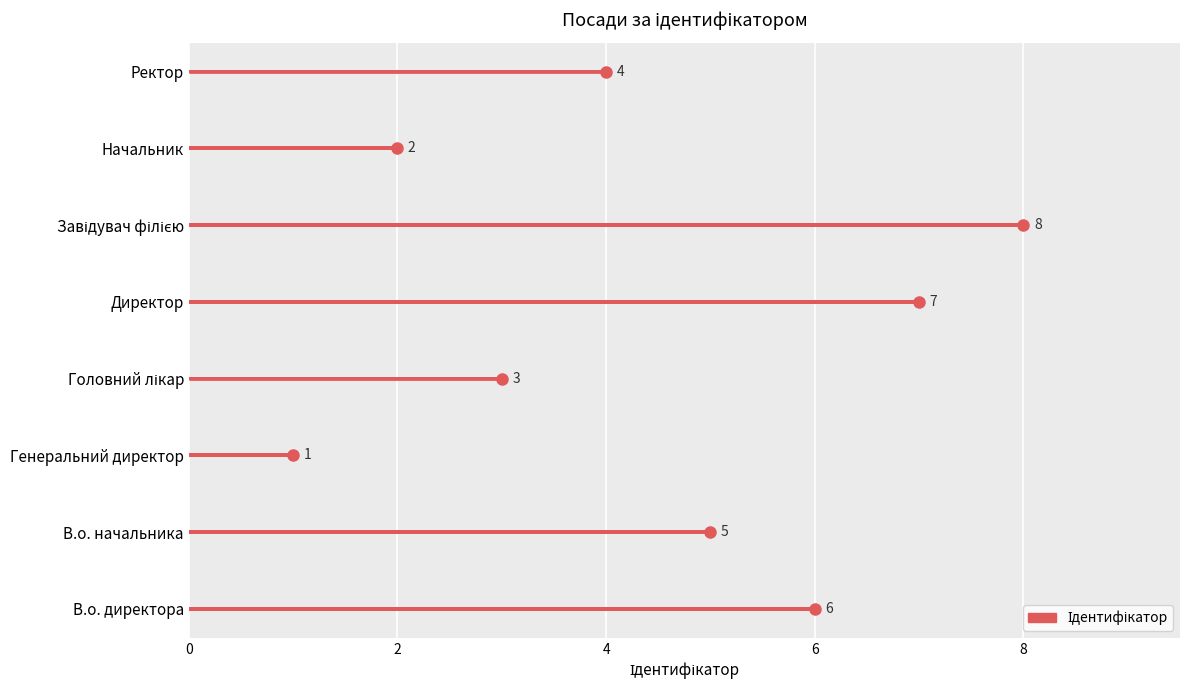

What is the average value?

4